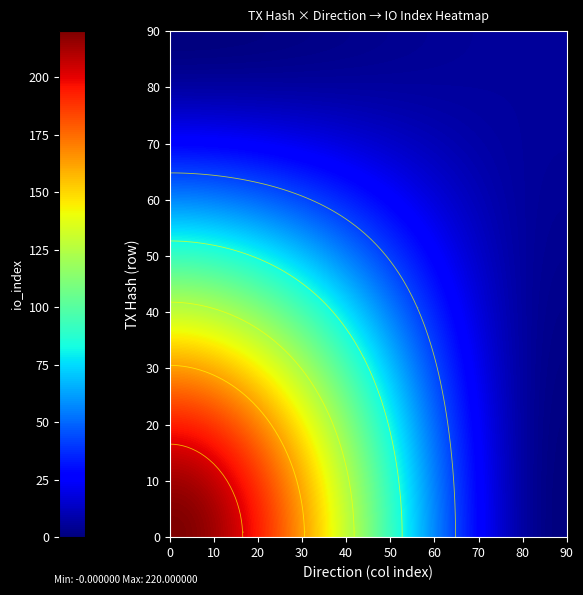

Count the number of categories in the chart.

2